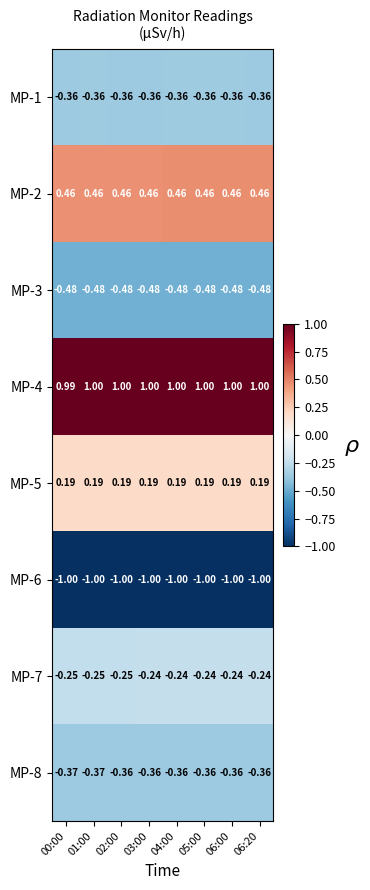

Is the value of MP-6 at 04:00 greater than the value of MP-8 at 06:00?

No